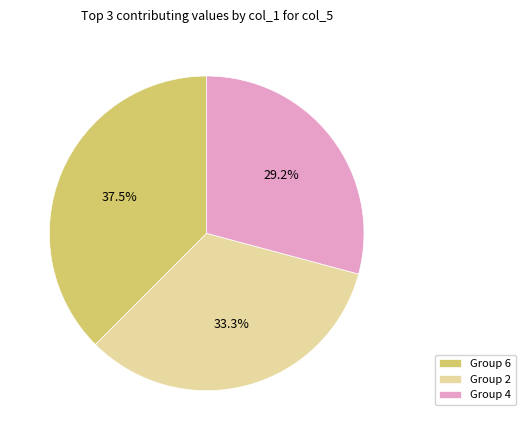

What is the ratio of the value at Group 2 to the value at Group 6?

0.9